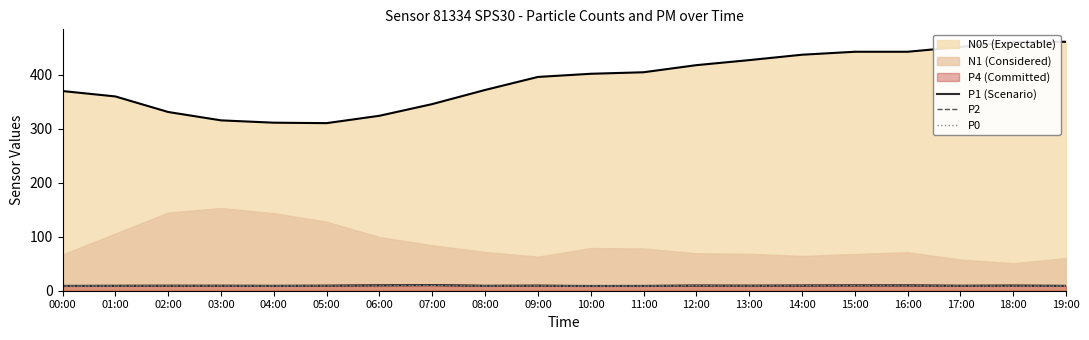

The value of P1 (Scenario) at 03:00 is 9.2. True or false?

True